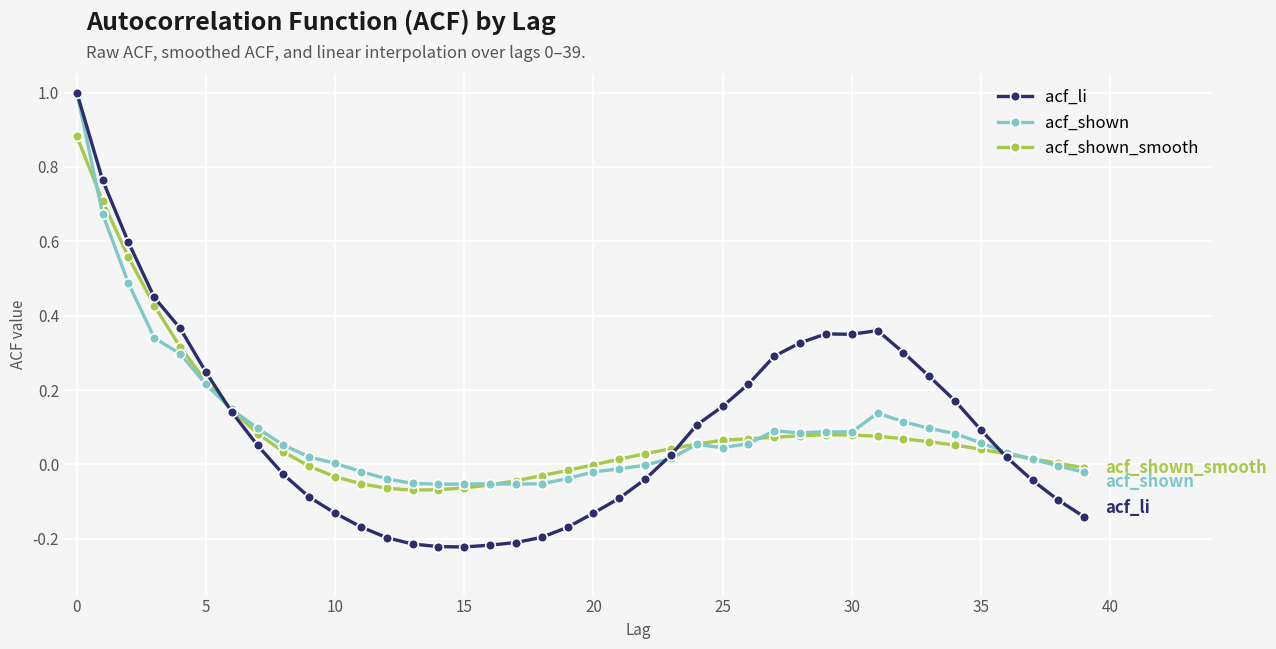

What is the sum of all acf_shown_smooth values?

3.8